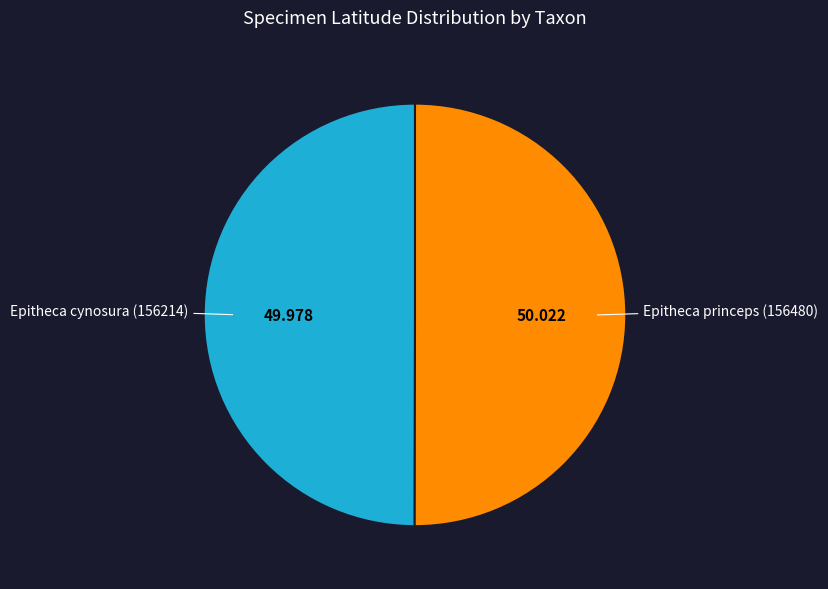

Rank the categories by value from lowest to highest.

Epitheca cynosura (156214), Epitheca princeps (156480)